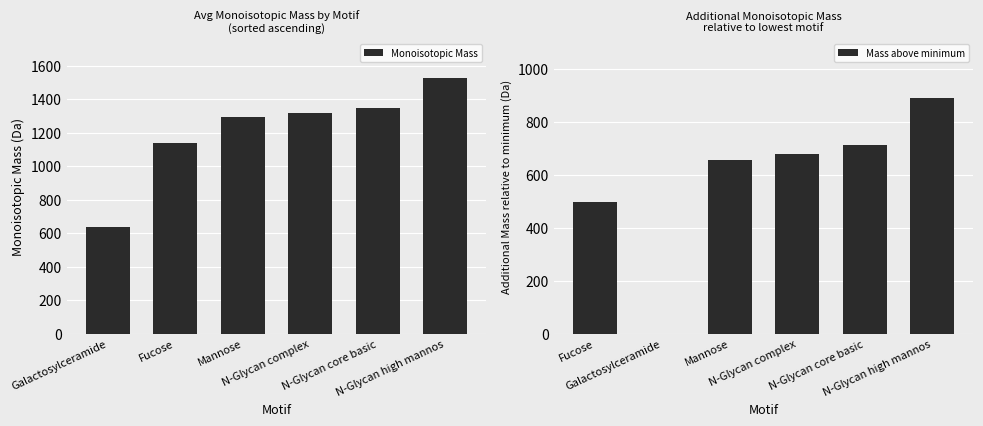

Are the bars grouped side by side (vs. stacked)?

Yes